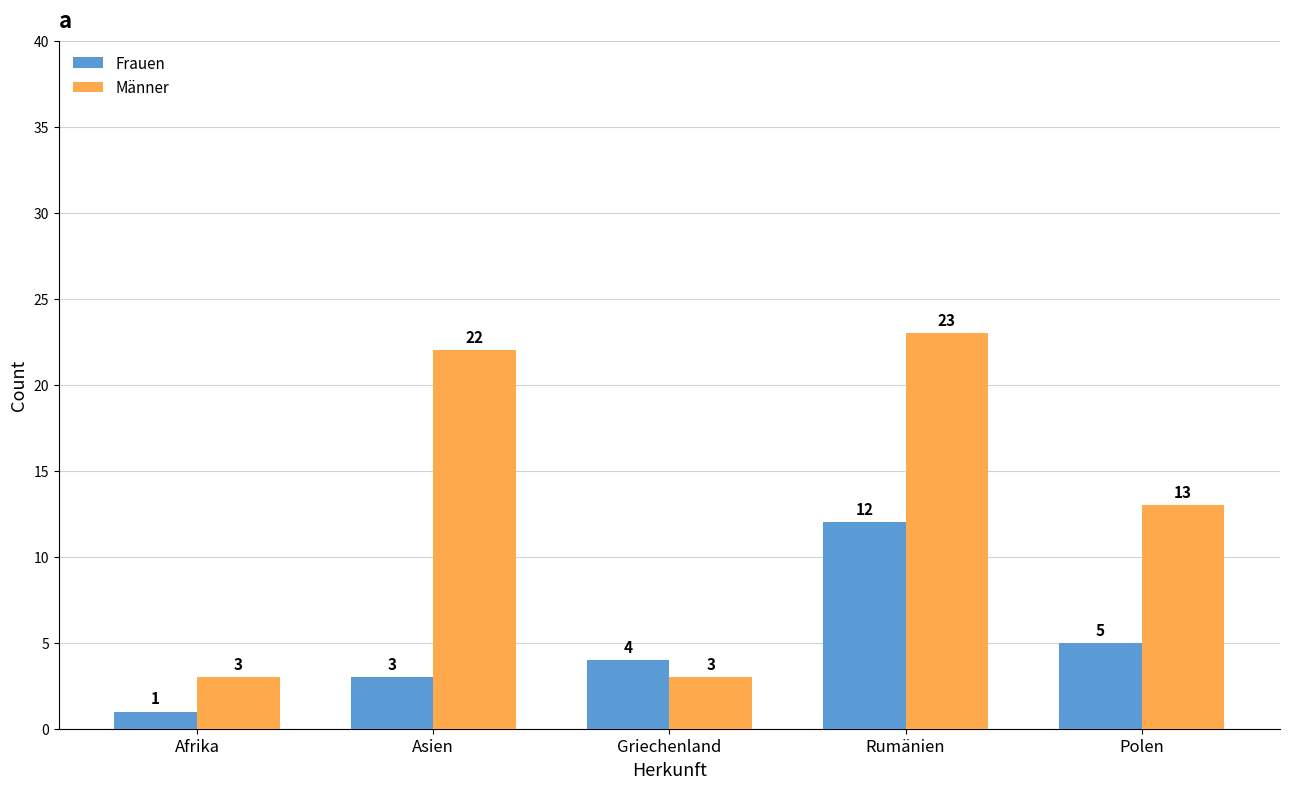

What is the average value of the Frauen series?

5